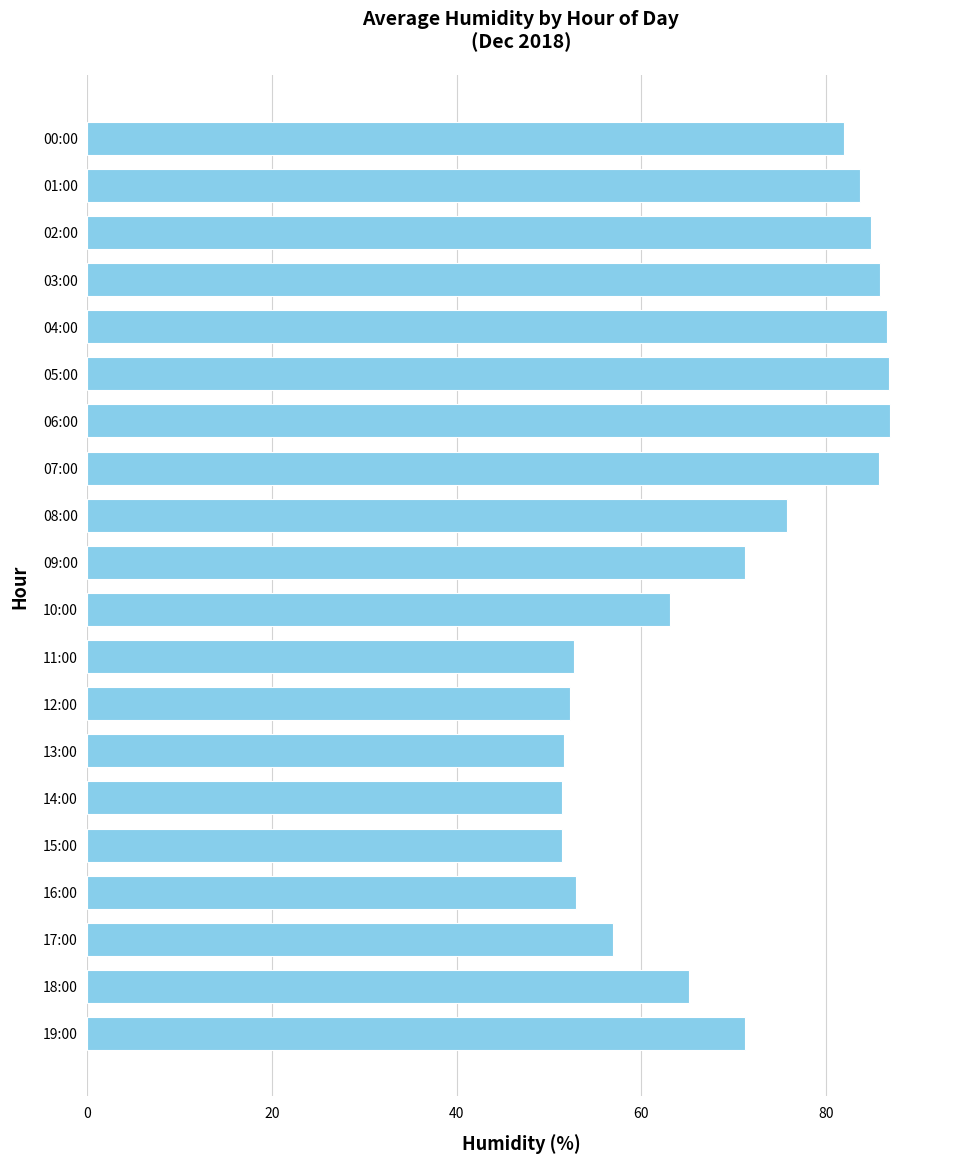

Which has a higher value, 13:00 or 00:00?

00:00